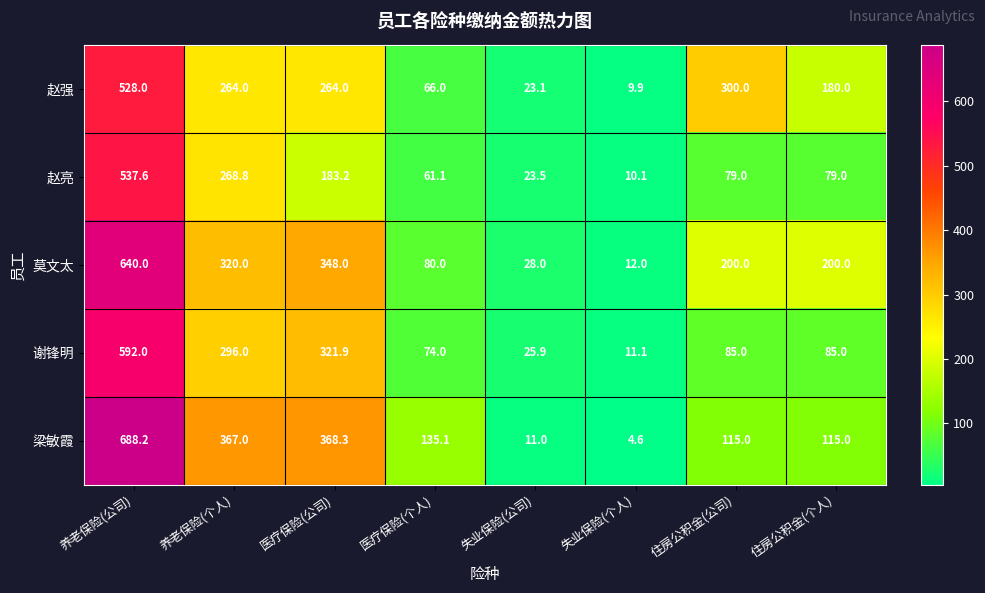

What is the total value across all series at 养老保险(个人)?

1515.8